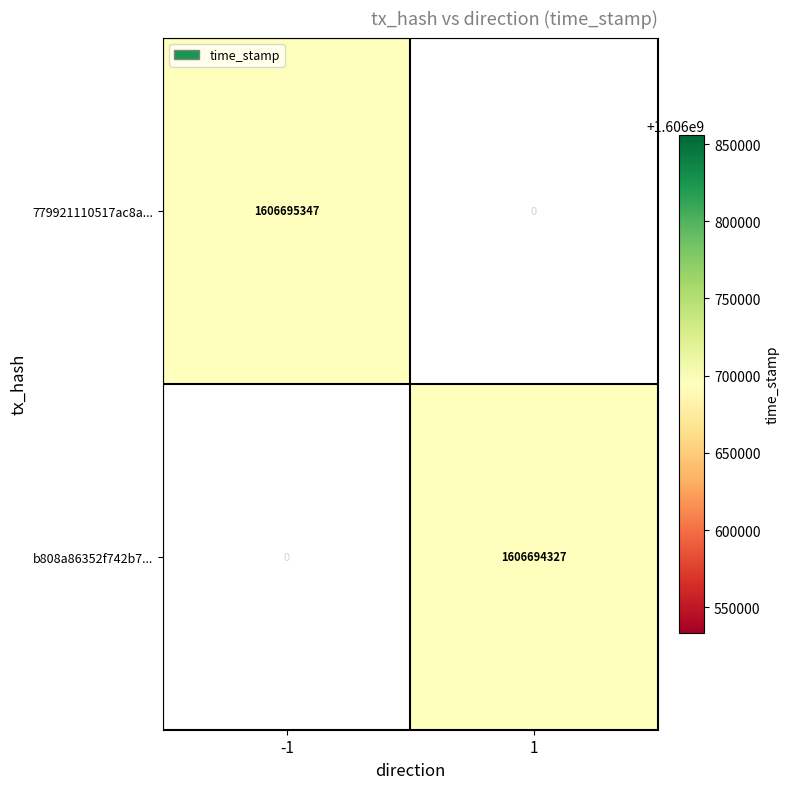

What is the total value across all series at direction_-1?

1606695347